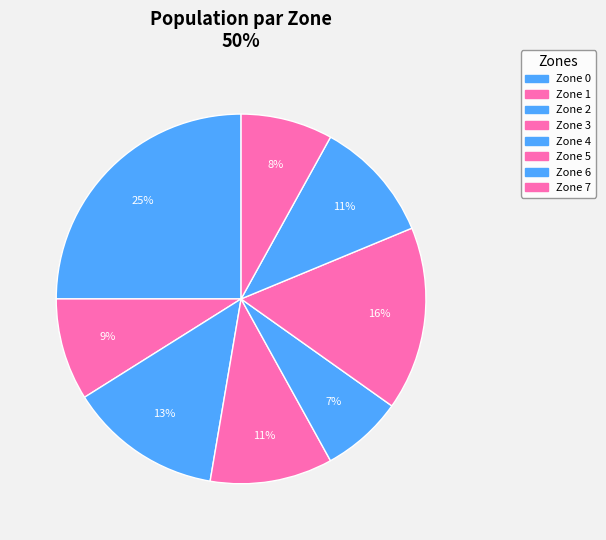

How many segments does this pie chart have?

8